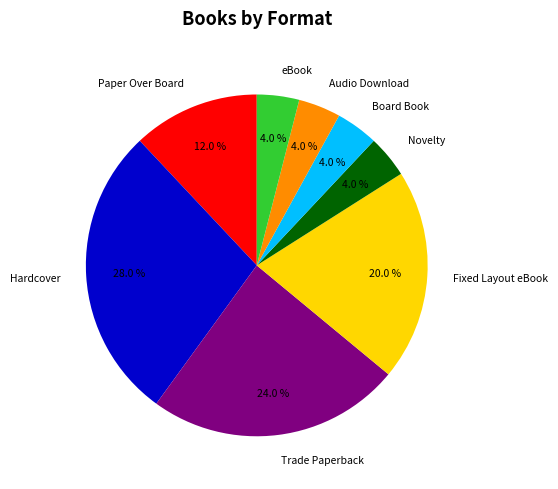

Do Hardcover and Trade Paperback together represent more than half of the pie?

Yes